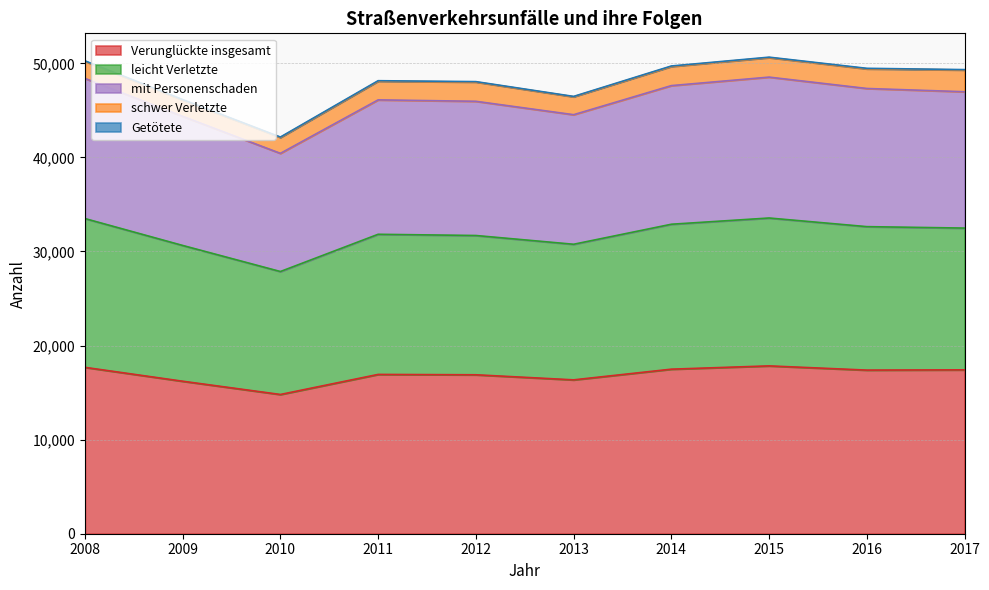

Count the number of categories in the chart.

10